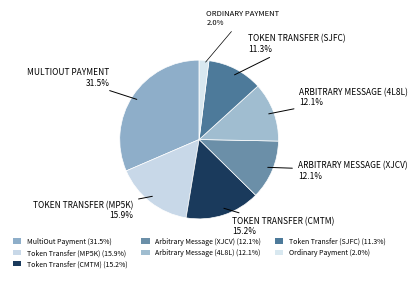

Which slice is the smallest?

Ordinary Payment